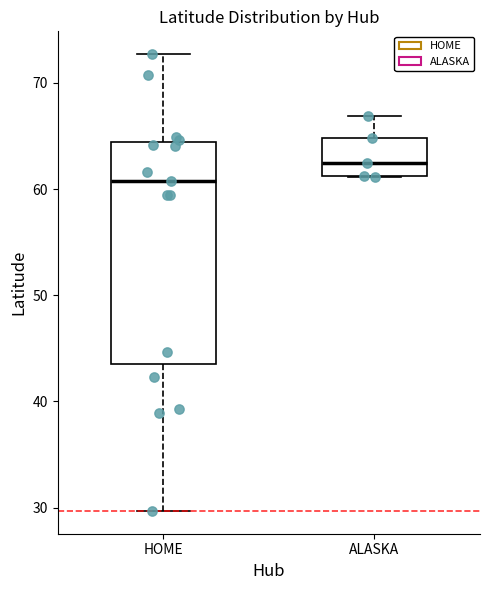

Reading left to right, read every box against the y-axis: the position of its median line, the range the box covers, and the ends of its whiskers. The values are not printed on the chart, so give them approximately, as read against the axis.

HOME: median 61, box 43 to 64, whiskers 30 to 73
ALASKA: median 62, box 61 to 65, whiskers 61 to 67